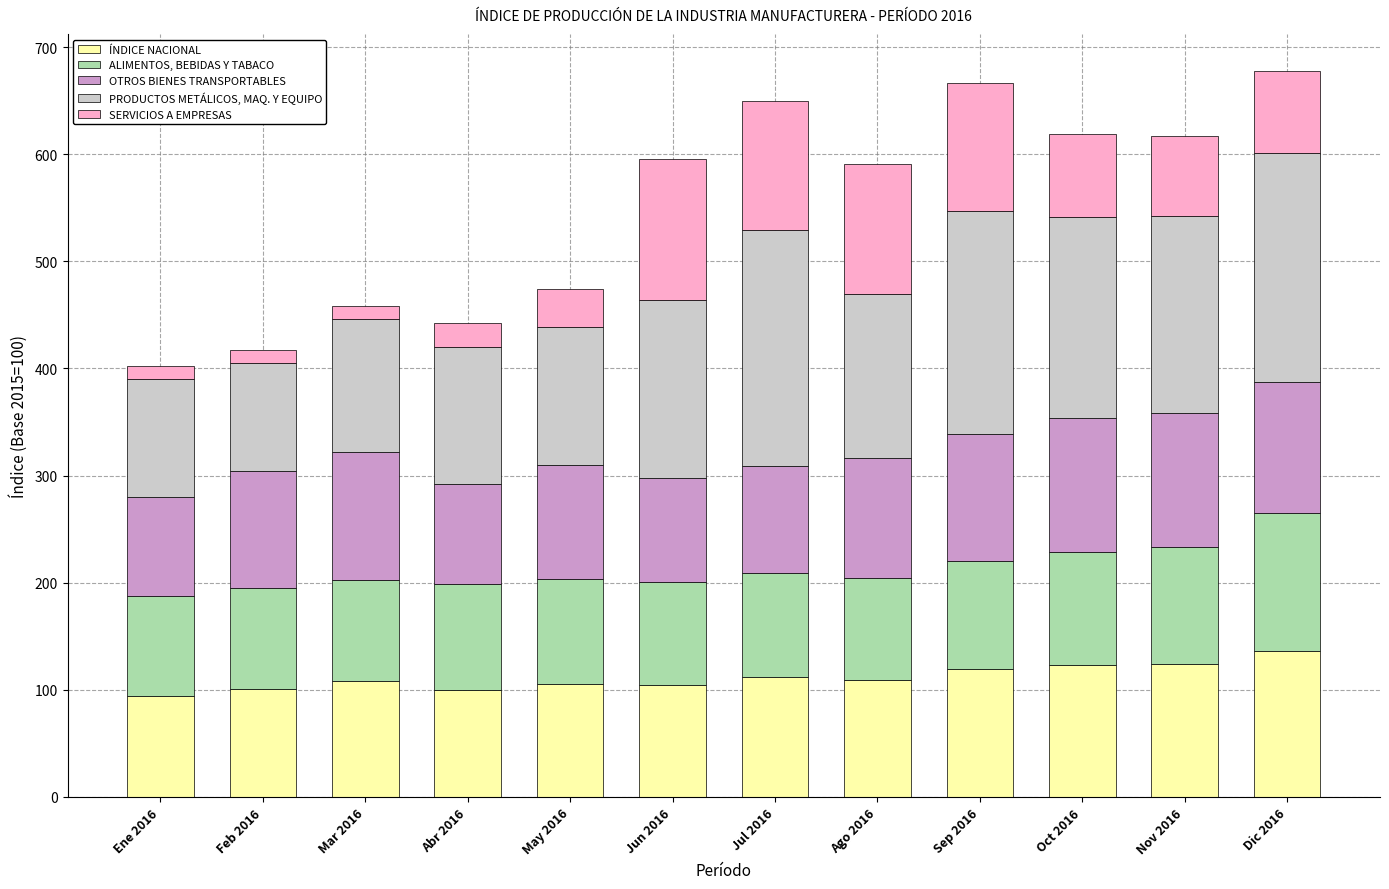

What is the highest value of the ÍNDICE NACIONAL series?

136.1